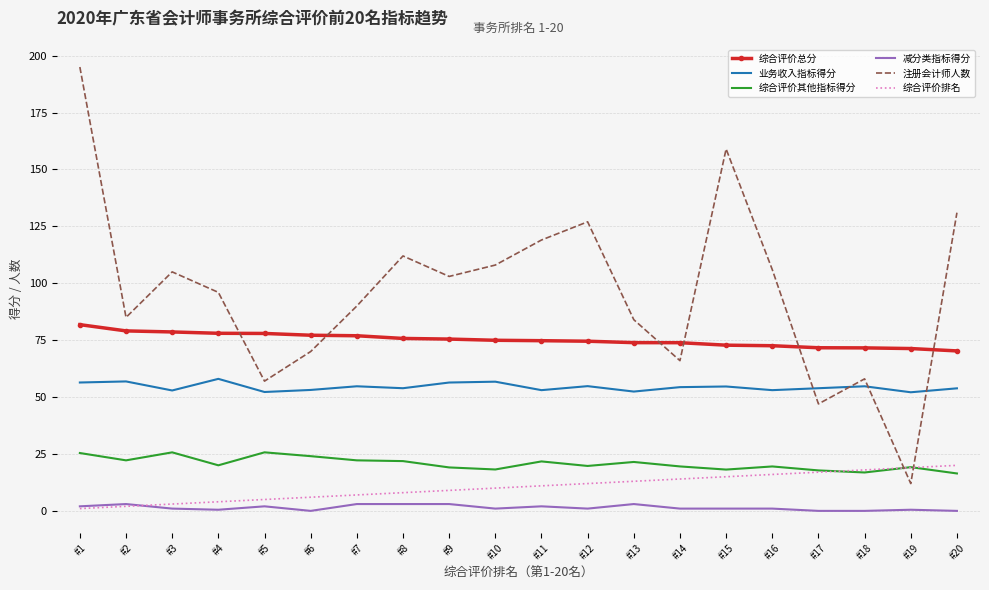

What is the lowest value of the 综合评价总分 series?

70.3